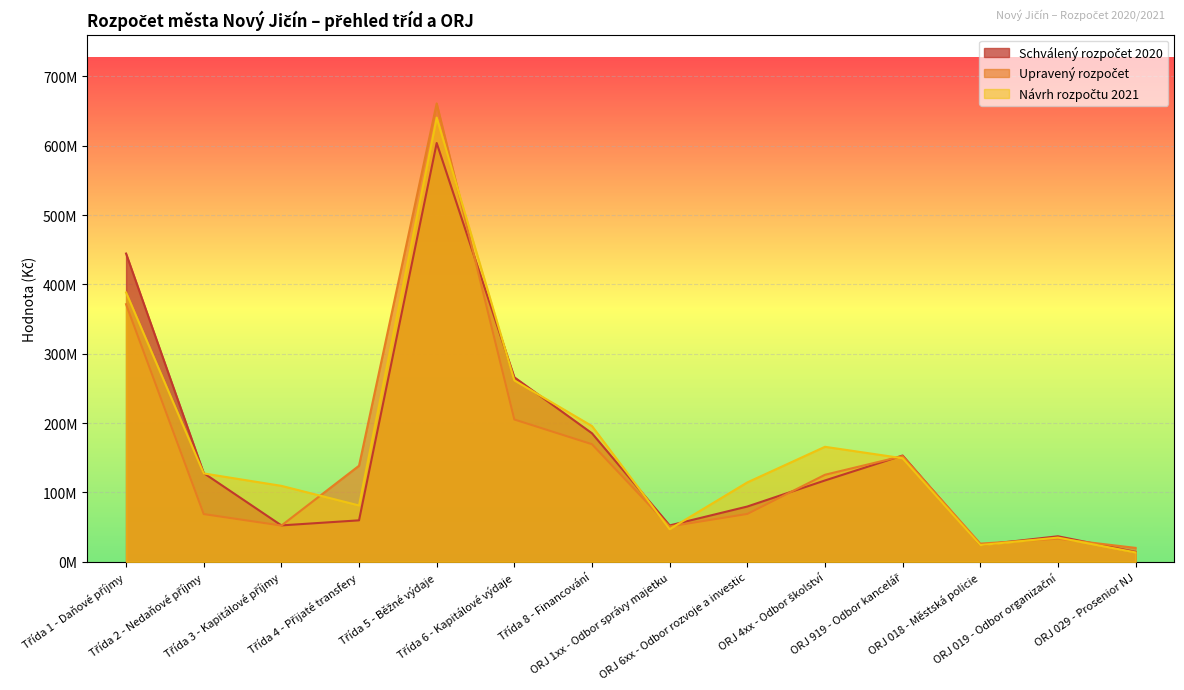

What is the label of the 7th point from the left?

Třída 8 - Financování